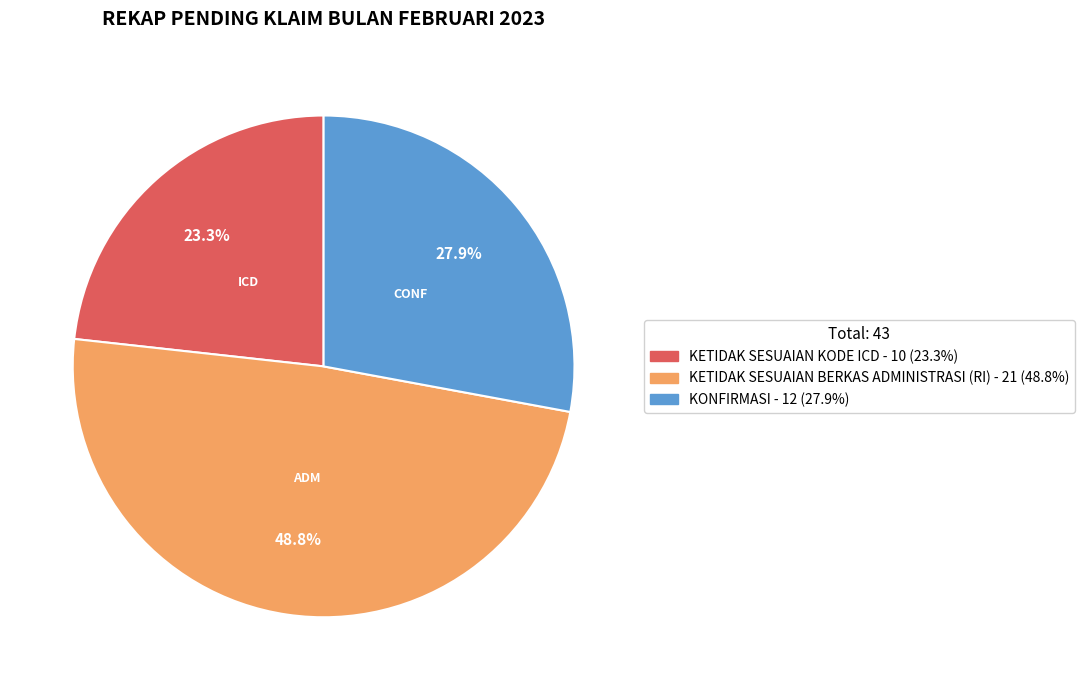

To the nearest percent, what percentage of the pie is KETIDAK SESUAIAN BERKAS ADMINISTRASI (RI)?

49%